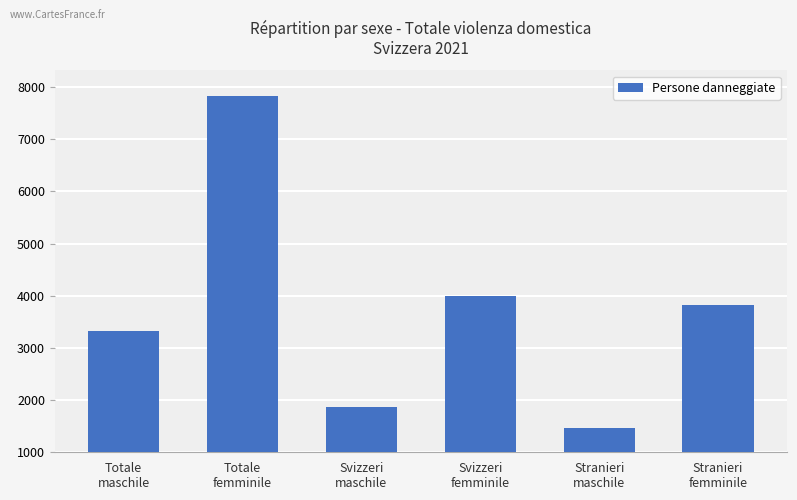

Are the bars grouped side by side (vs. stacked)?

No